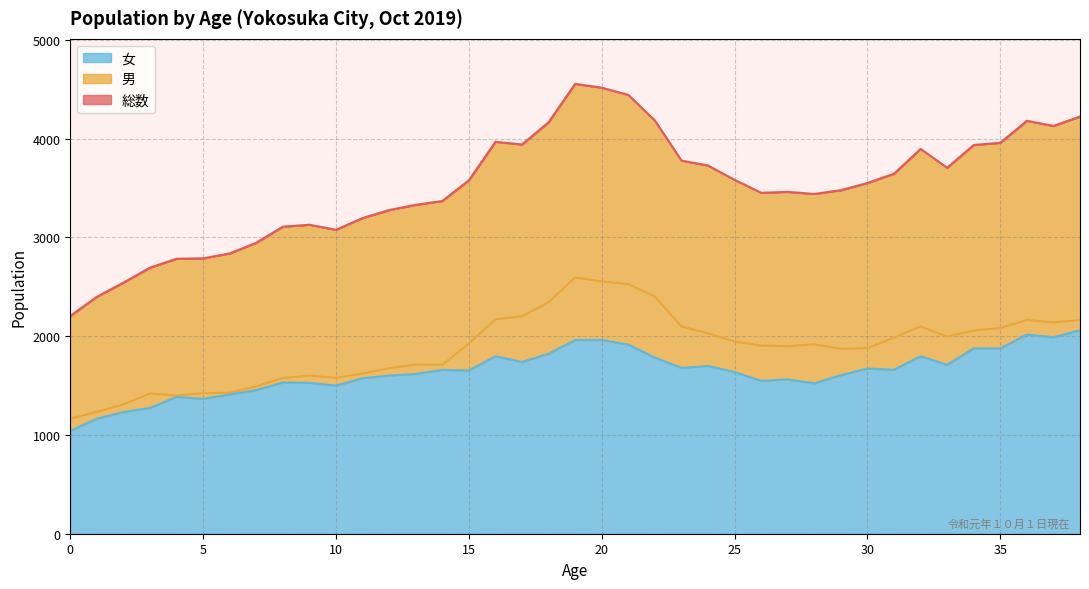

Which has a higher value, 6 or 9?

9